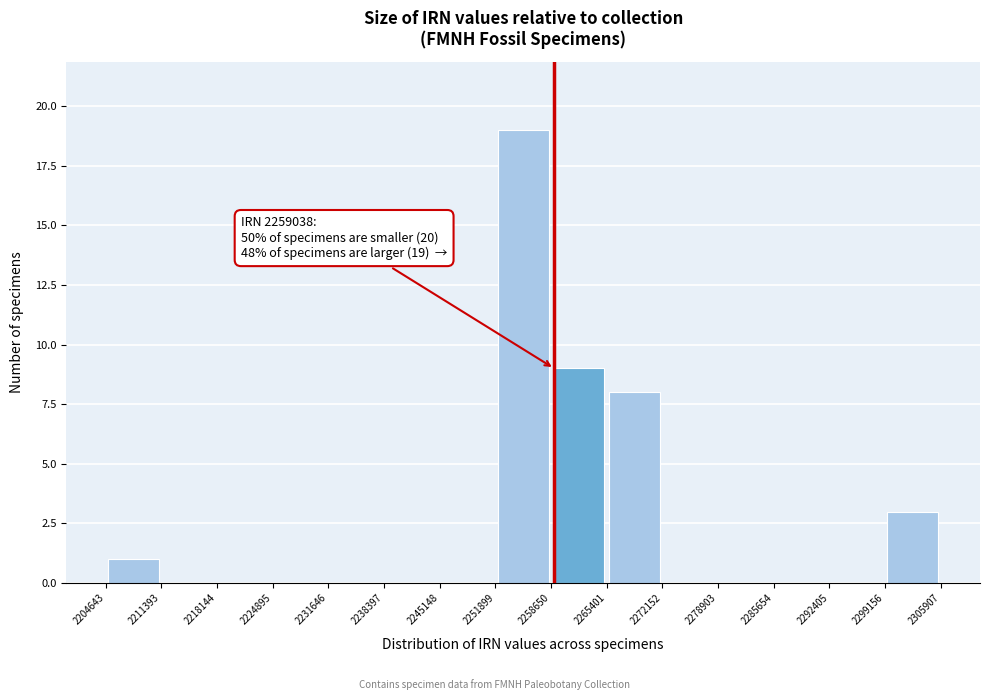

Over which range of the x-axis is the bar tallest?

2251899 to 2258650